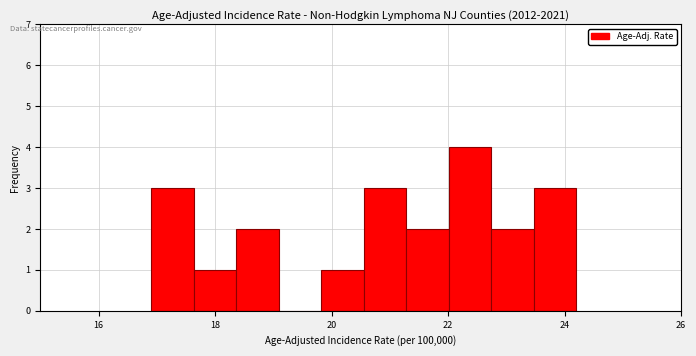

Read against the x-axis, roughly where is the centre of the tallest bar?

22.4